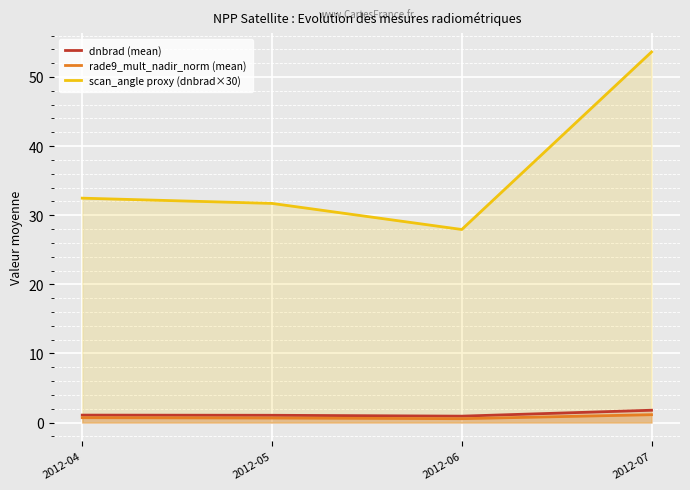

True or false: rade9_mult_nadir_norm (mean) and scan_angle proxy (dnbrad×30) cross at least once.

False